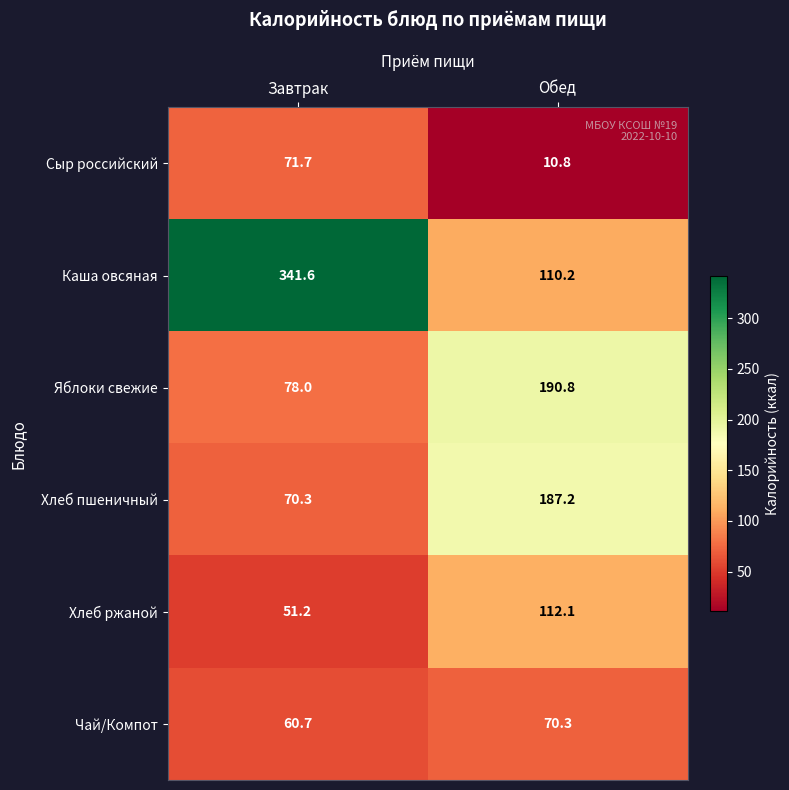

What is the approximate value of Каша овсяная at Завтрак?

341.6